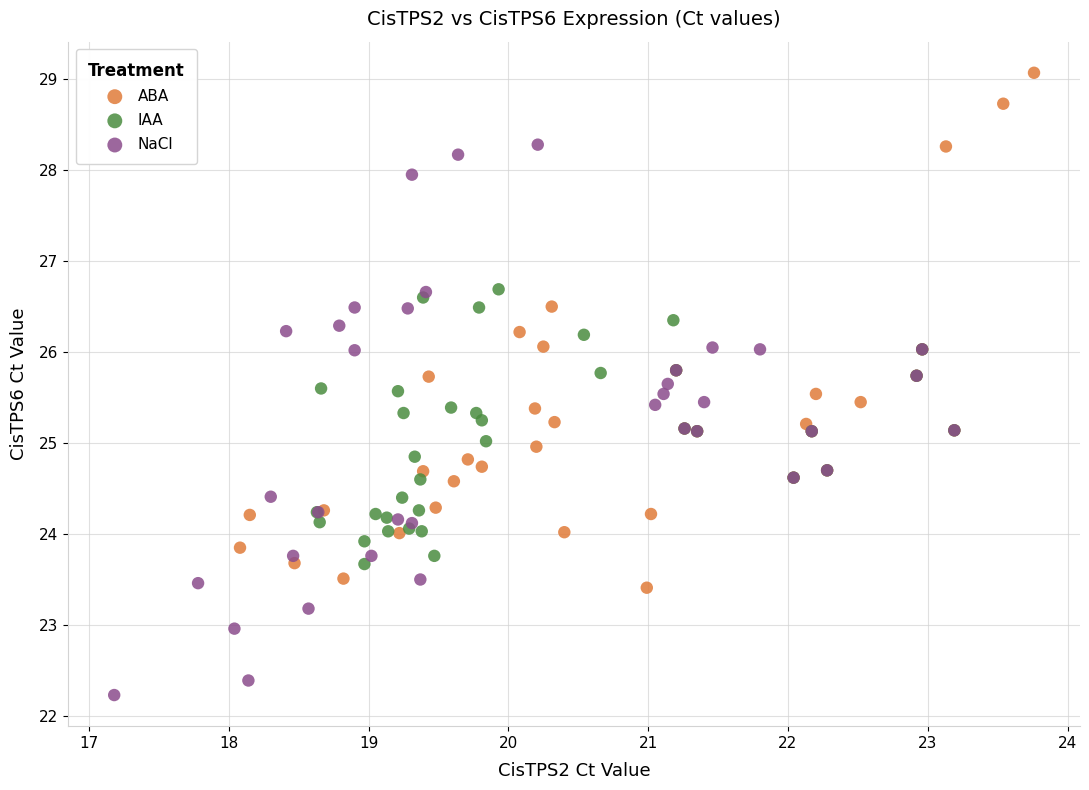

Which series contains the highest Y value?

ABA